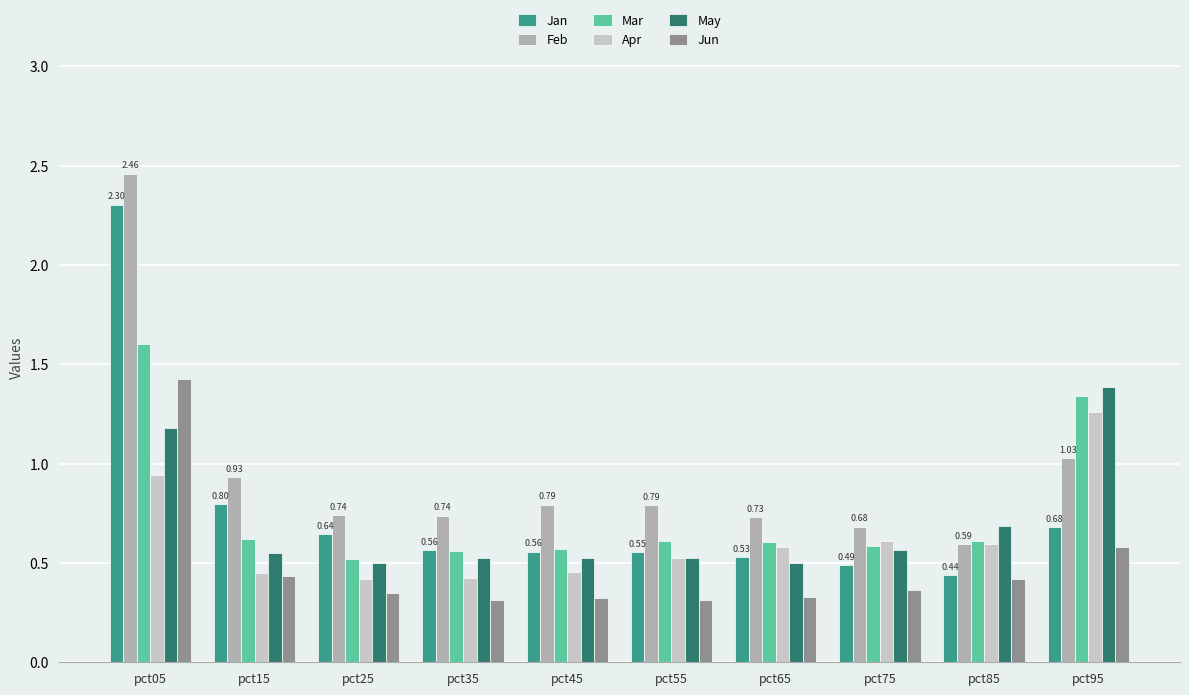

How many categories are shown in the chart?

10